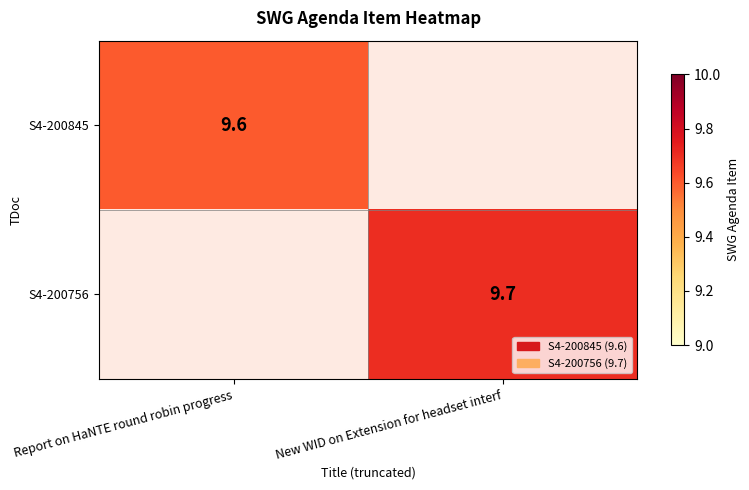

List the labels in order of S4-200845 value, largest first.

Report on HaNTE round robin progress, New WID on Extension for headset interf